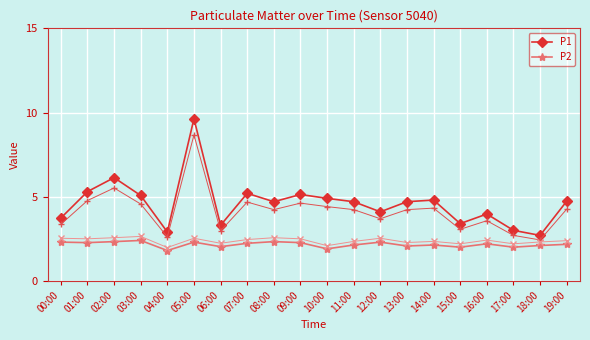

At which label is P2 closest to 2?

15:00